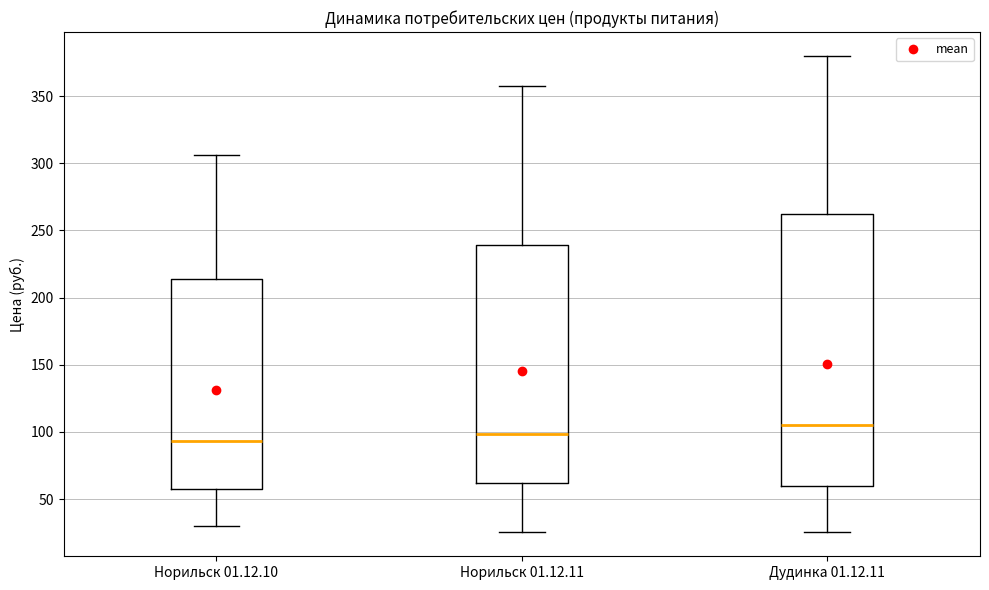

Which box's median line is the lowest?

Норильск 01.12.10